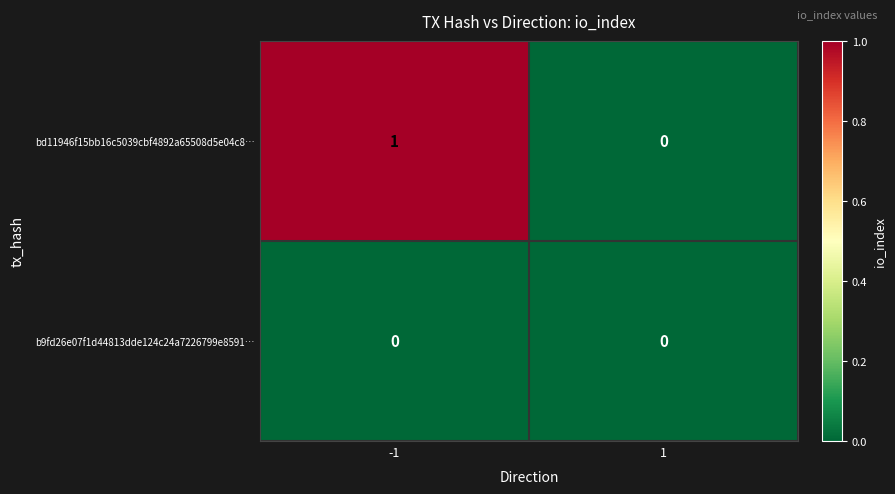

Which series has the largest total across all categories?

bd11946f15bb16c5039cbf4892a65508d5e04c8…